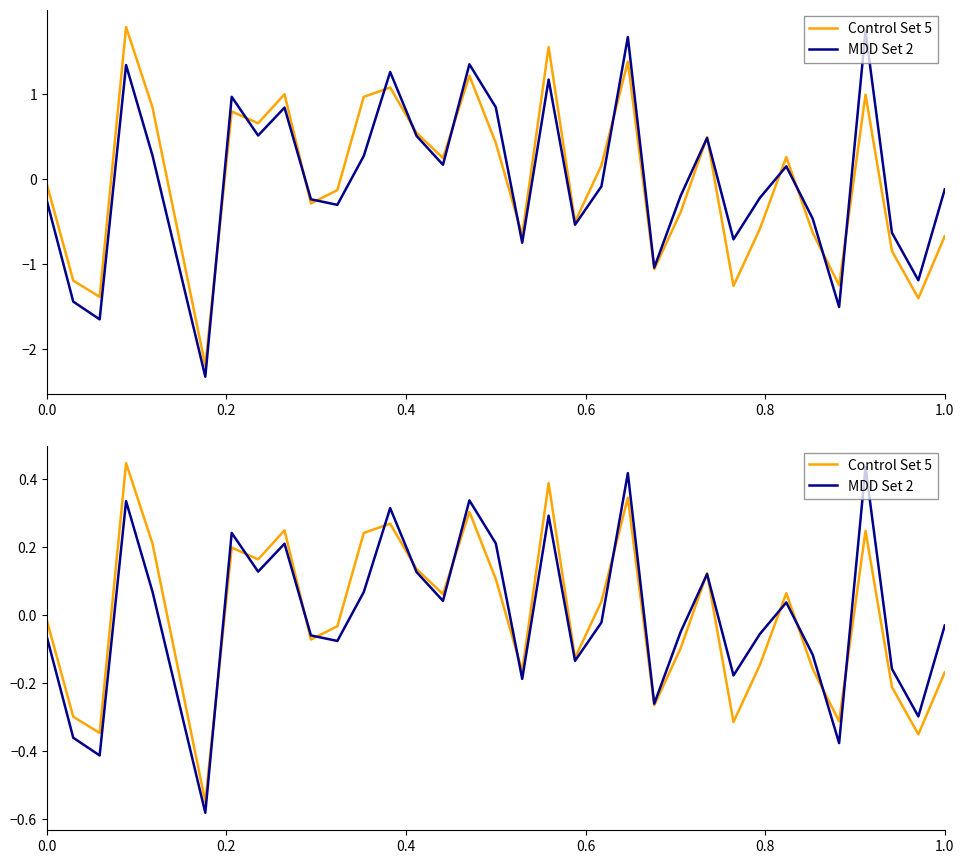

True or false: Control Set 5 and MDD Set 2 cross at least once.

True